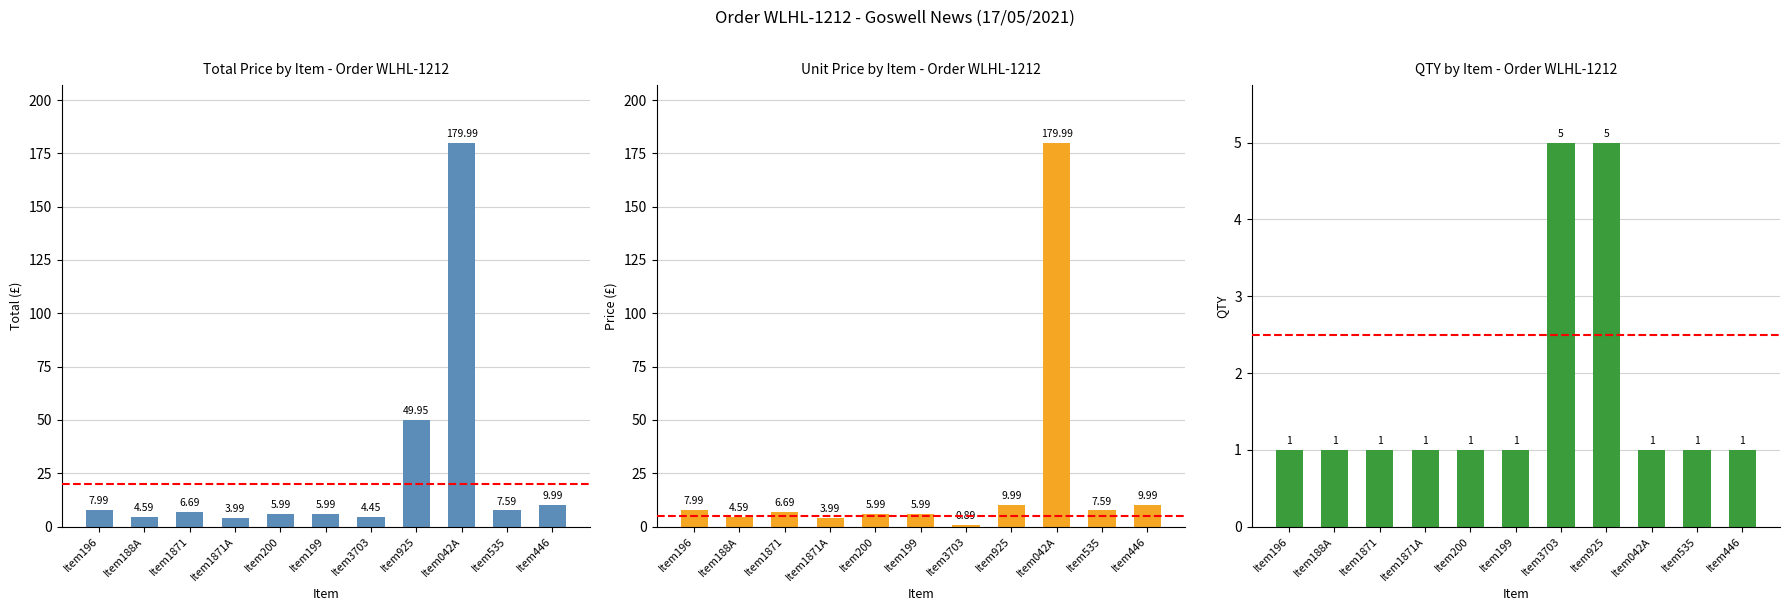

How many groups of bars are there?

11